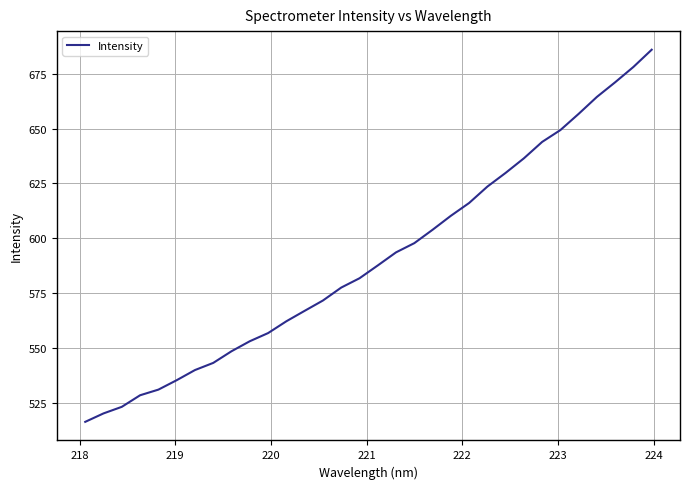

What is the greatest value displayed?

686.0